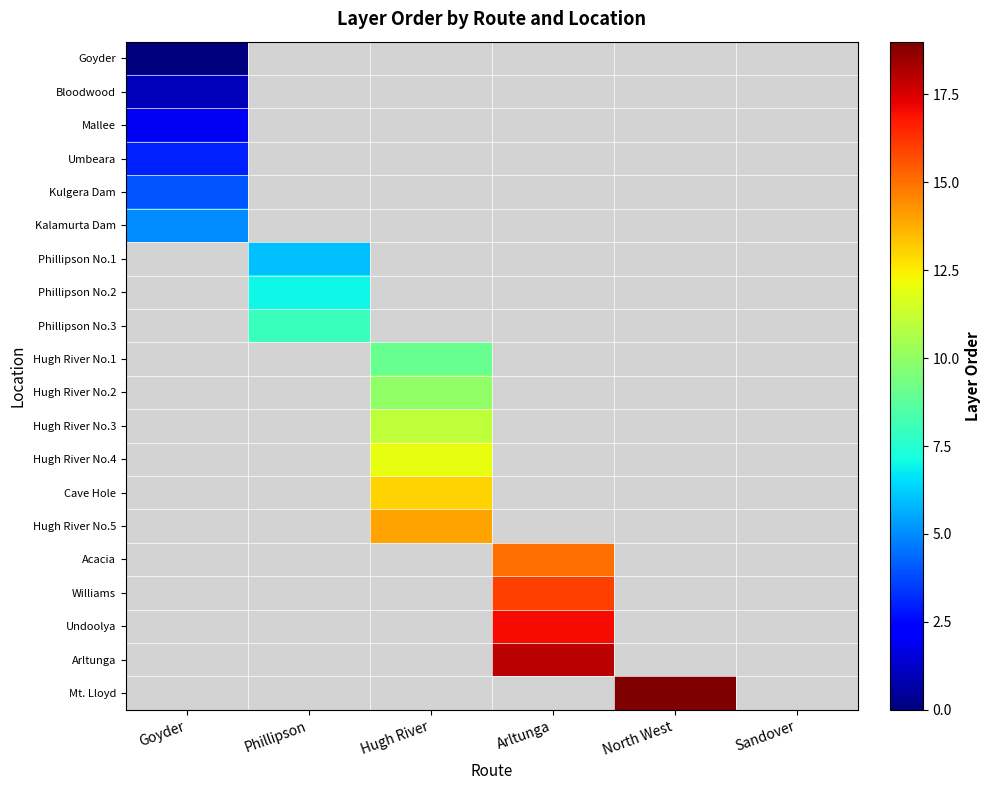

Is the value of Hugh River No.5 at Goyder greater than the value of Hugh River No.2 at Sandover?

No